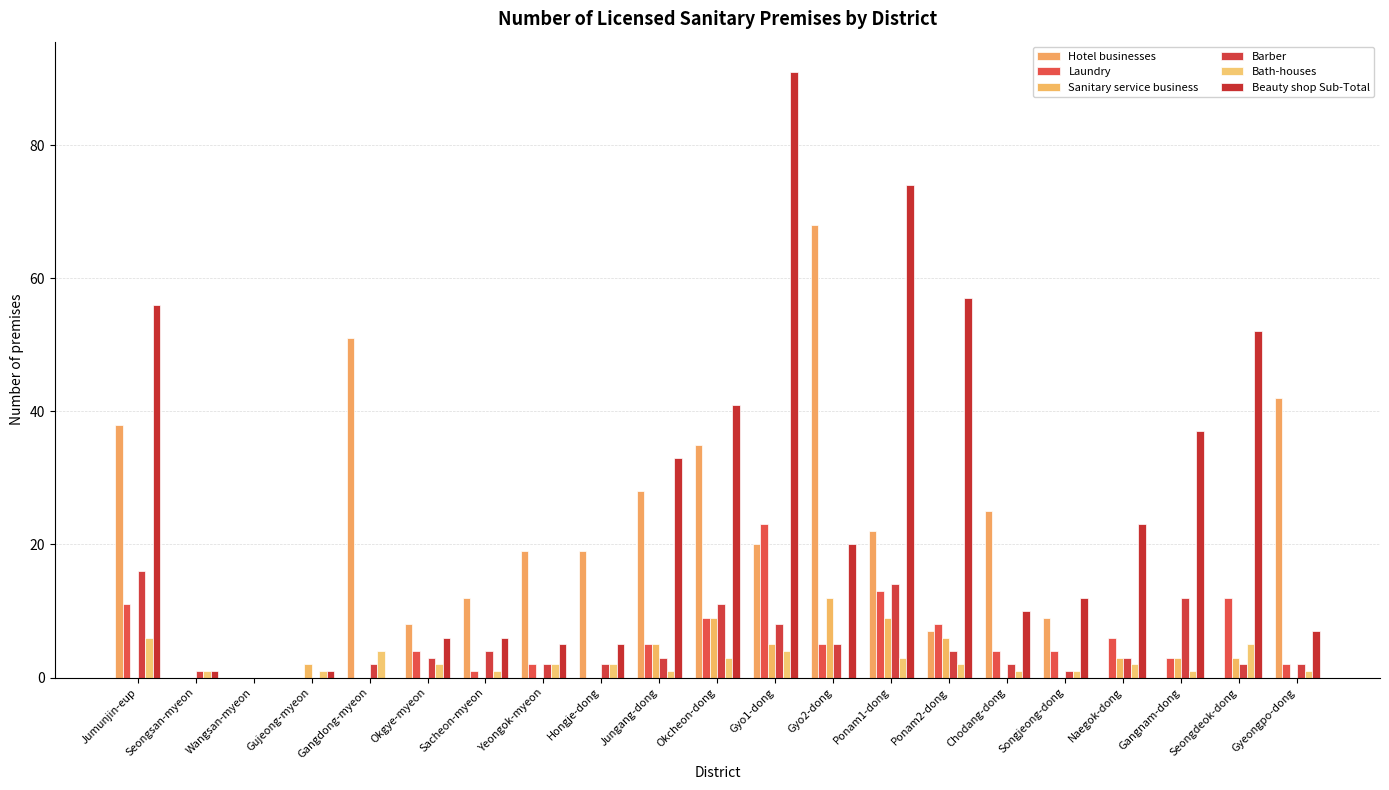

Are the bars horizontal?

No